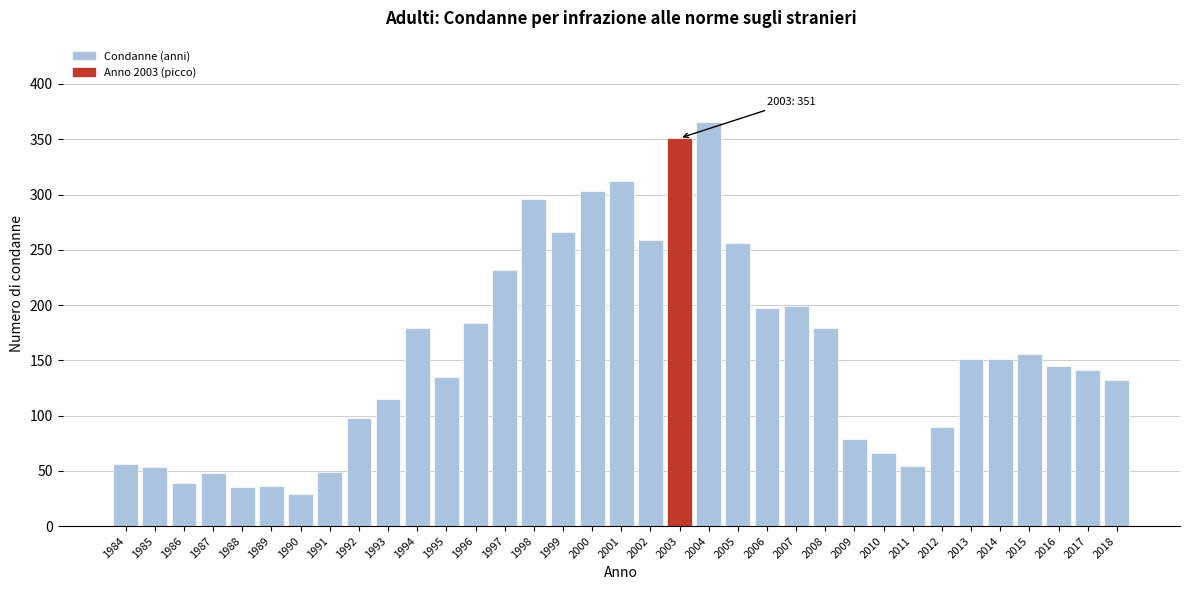

What is the value of the 18th bar from the left?

312